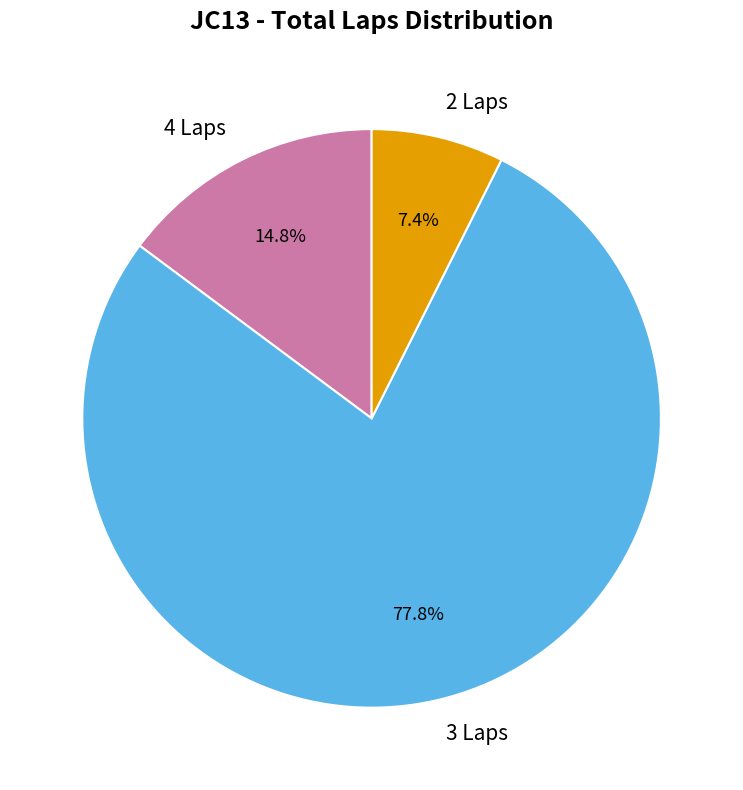

Is 3 Laps the majority of the pie?

Yes